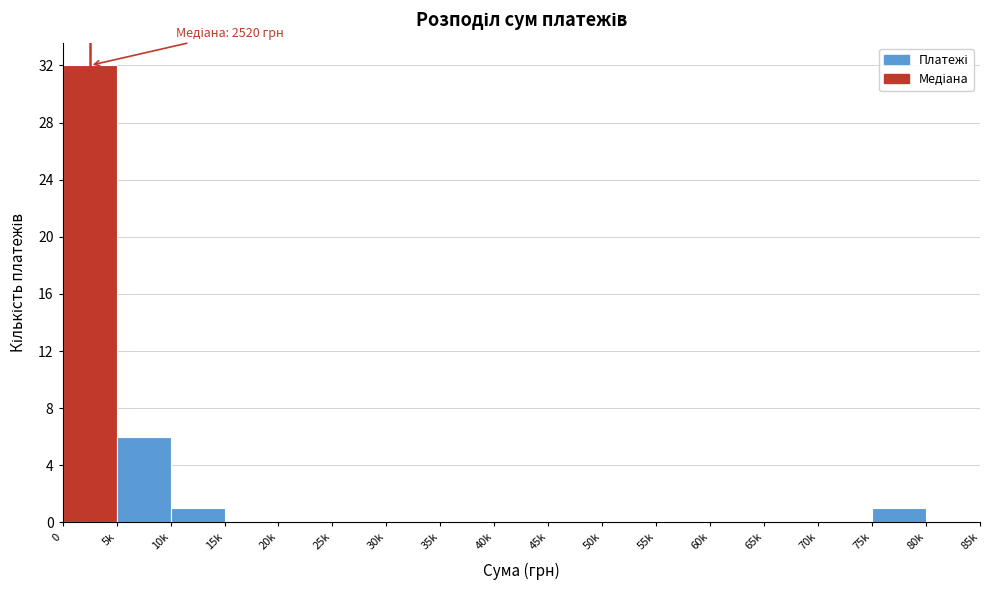

Reading left to right, what are all the values shown in this chart?

0=32	5k=6	10k=1	15k=0	20k=0	25k=0	30k=0	35k=0	40k=0	45k=0	50k=0	55k=0	60k=0	65k=0	70k=0	75k=1	80k=0